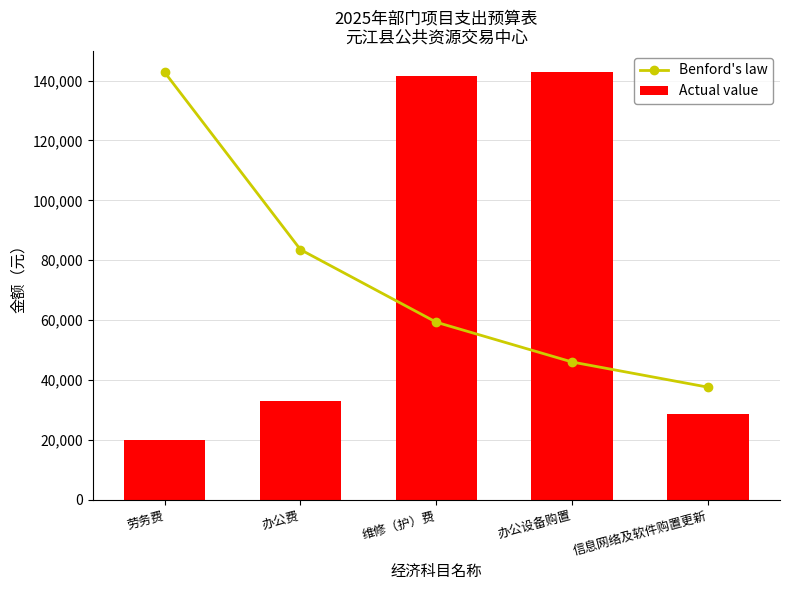

What is the average value of the Benford's law series?

73815.2